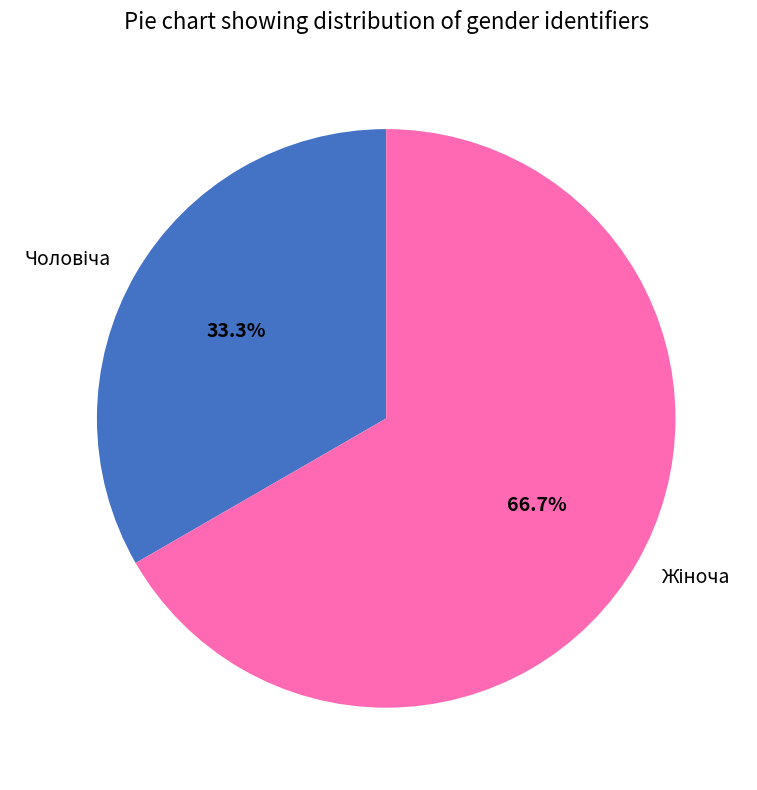

True or false: Чоловіча accounts for 33% of the total.

True